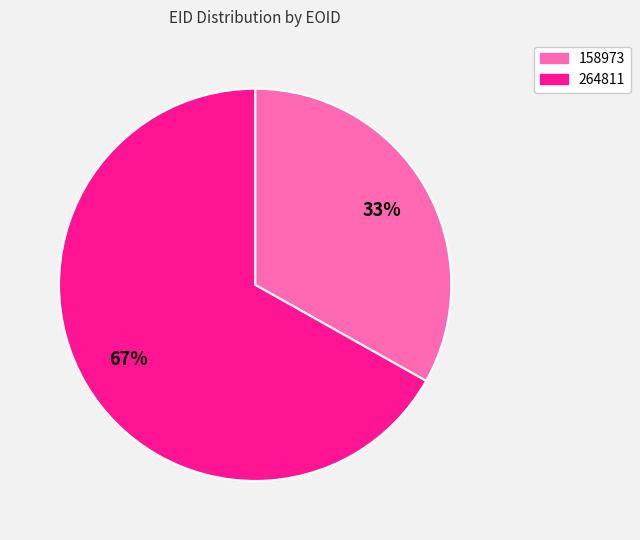

What is the ratio of the value at 264811 to the value at 158973?

2.0